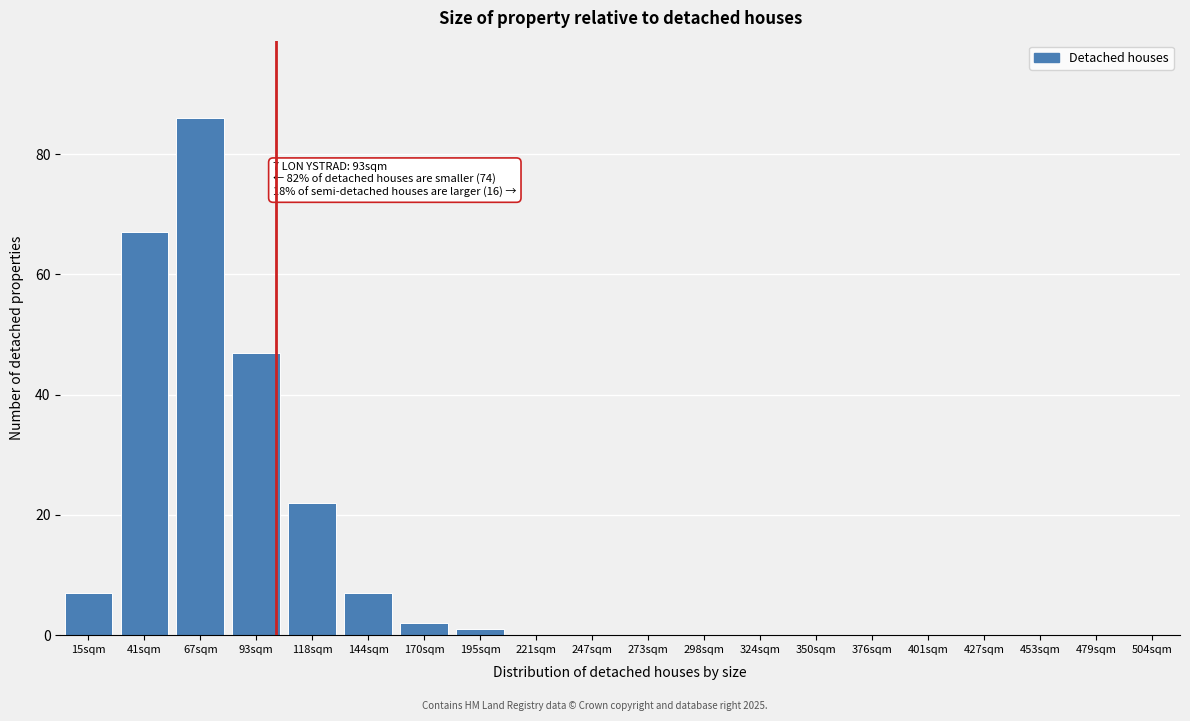

Reading right to left, list all the values displayed in this chart.

504sqm=0	479sqm=0	453sqm=0	427sqm=0	401sqm=0	376sqm=0	350sqm=0	324sqm=0	298sqm=0	273sqm=0	247sqm=0	221sqm=0	195sqm=1	170sqm=2	144sqm=7	118sqm=22	93sqm=47	67sqm=86	41sqm=67	15sqm=7